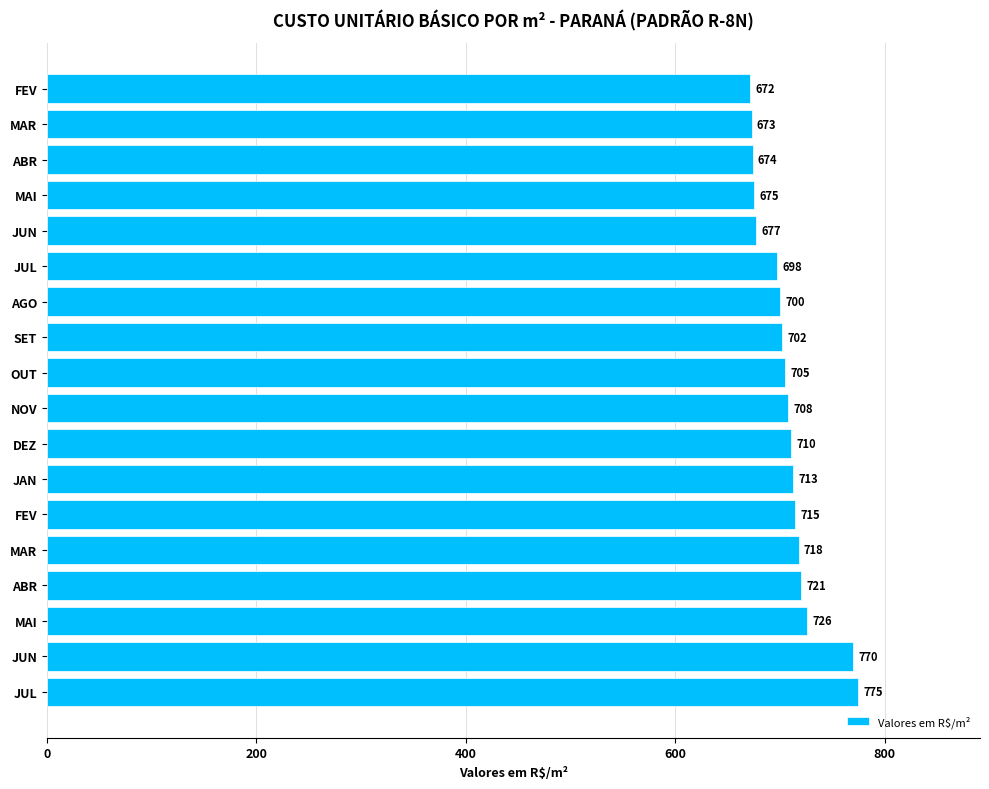

How many bars are there in total?

18